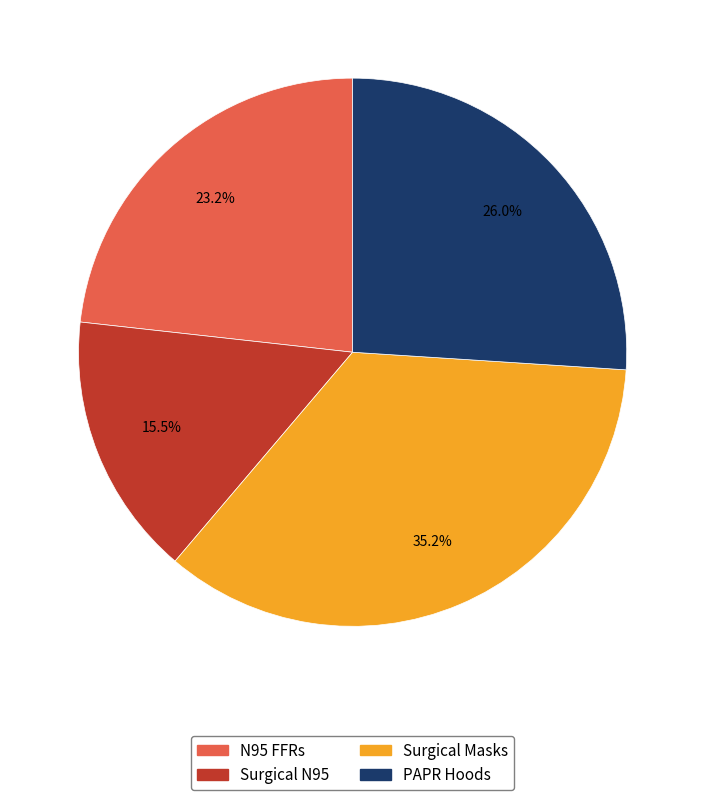

Does any single category account for the majority?

No